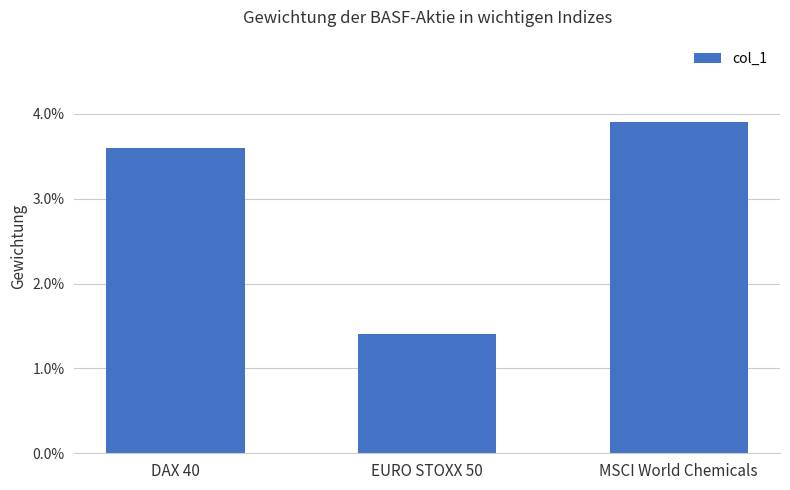

Are the bars horizontal?

No